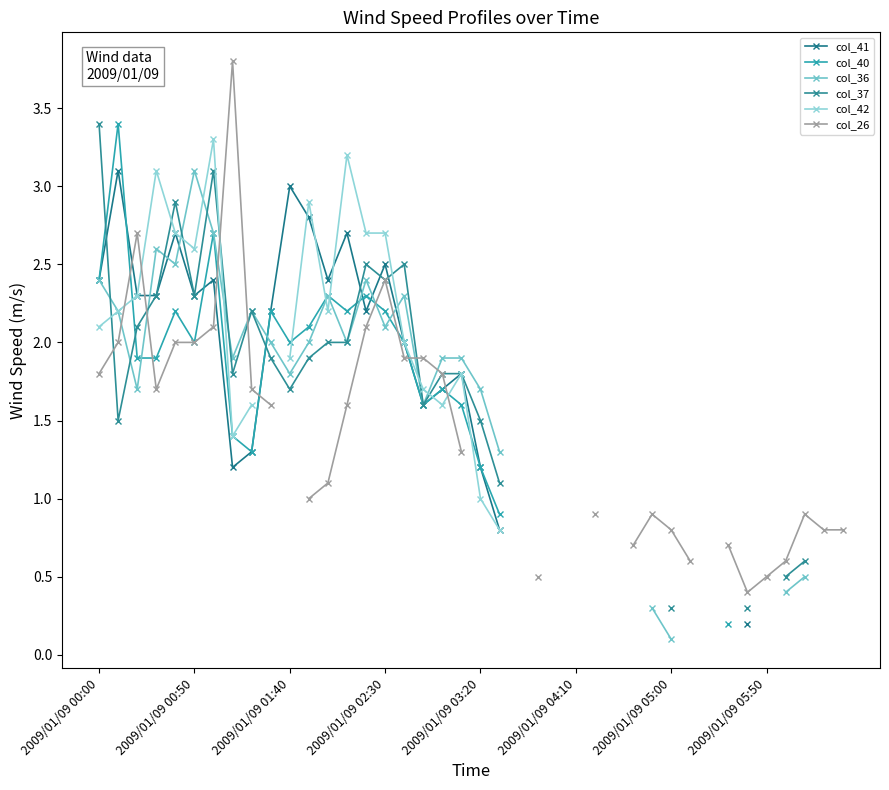

Is it true that col_42 equals 0.5 at 2009/01/09 03:20?

False